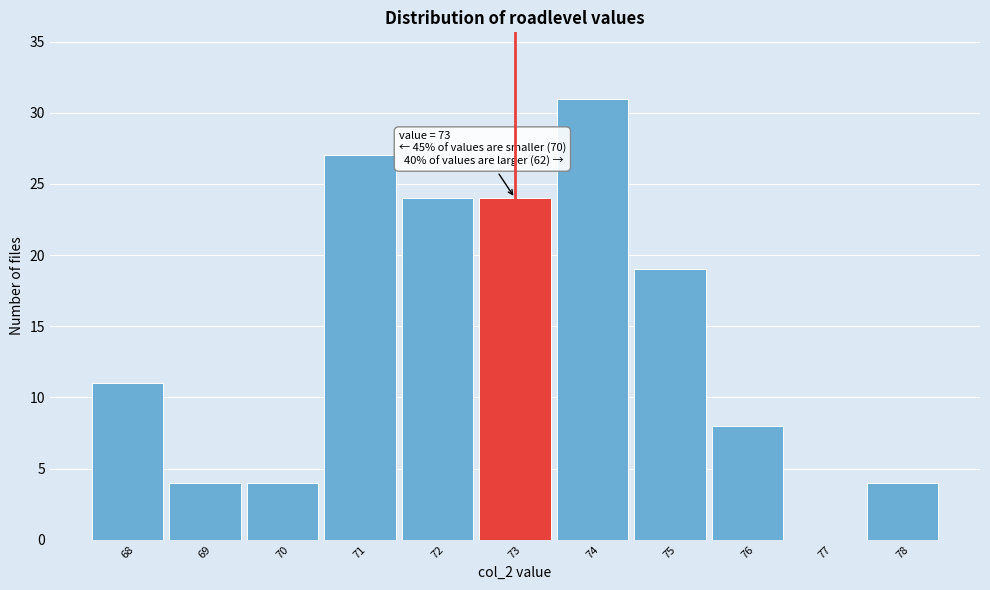

Which range on the x-axis has the tallest bar?

73.5 to 74.5